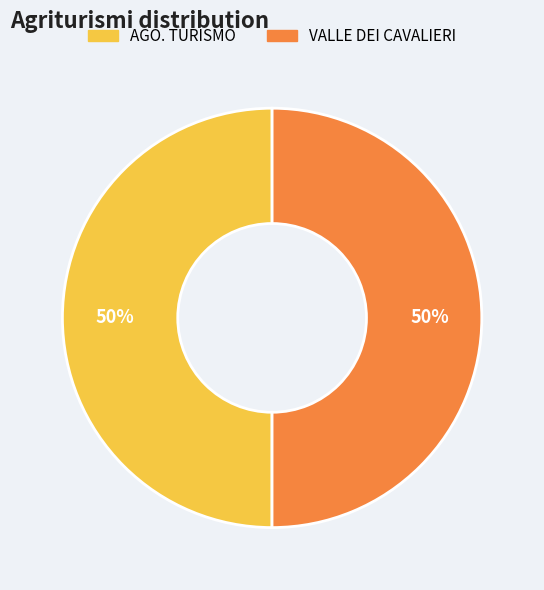

To the nearest percent, what is the average slice percentage?

50%